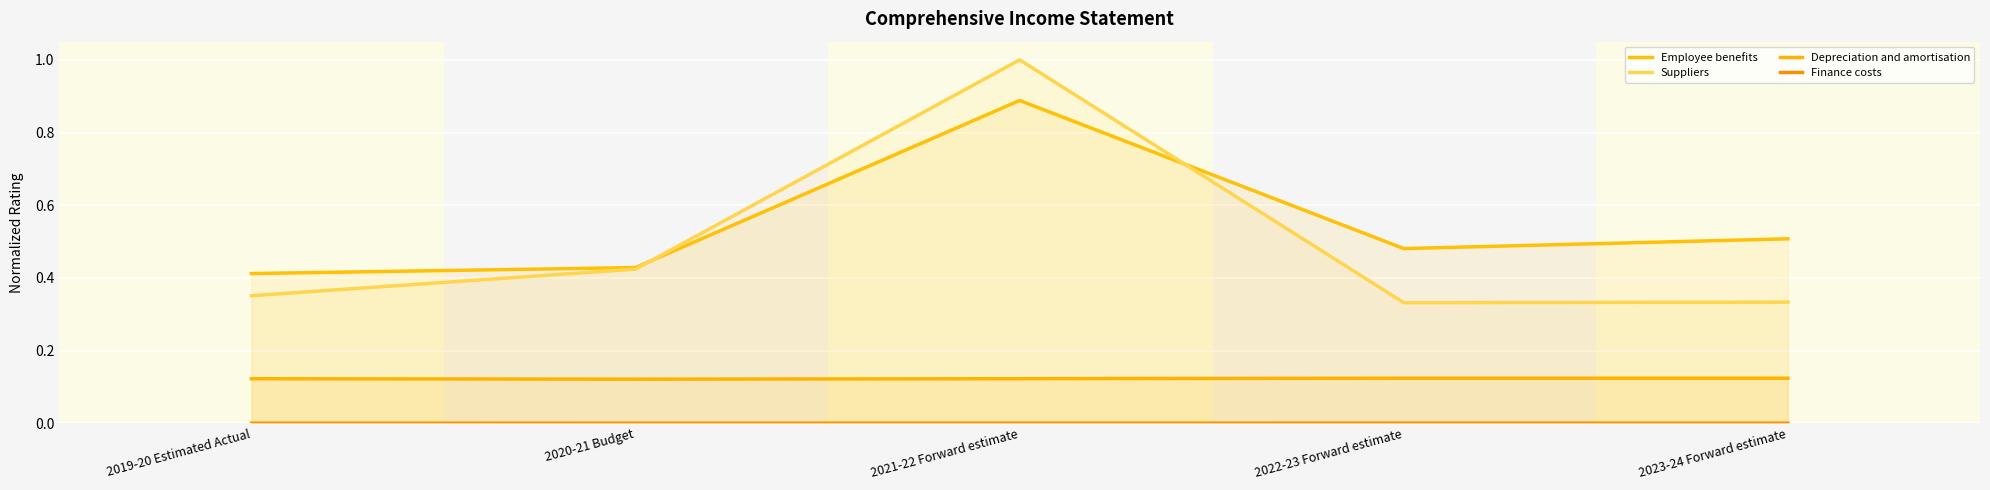

Is it true that Finance costs equals 0.0 at 2023-24 Forward estimate?

False